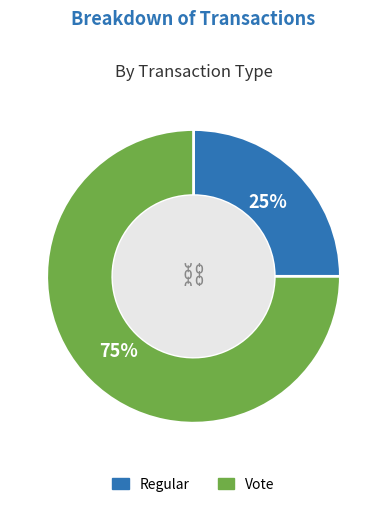

How many segments does this pie chart have?

2